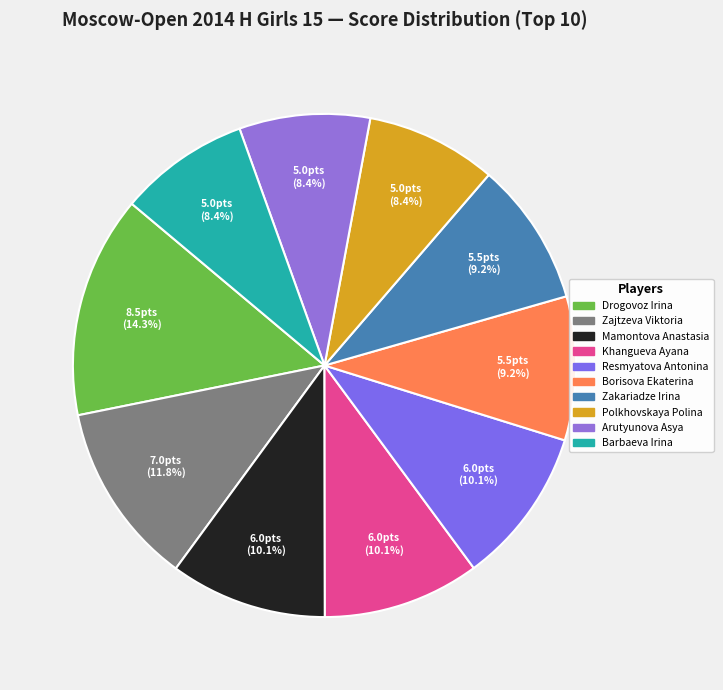

What is the change in value from Drogovoz Irina to Khangueva Ayana?

-2.5